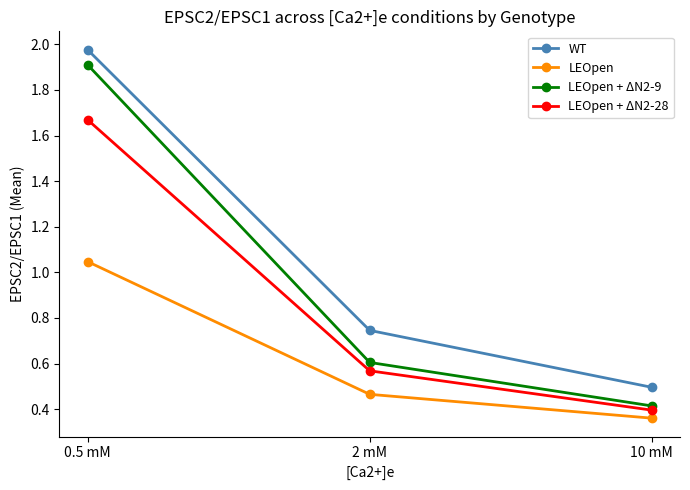

Rank the series at 2 mM from highest to lowest value.

WT, LEOpen + ΔN2-9, LEOpen + ΔN2-28, LEOpen